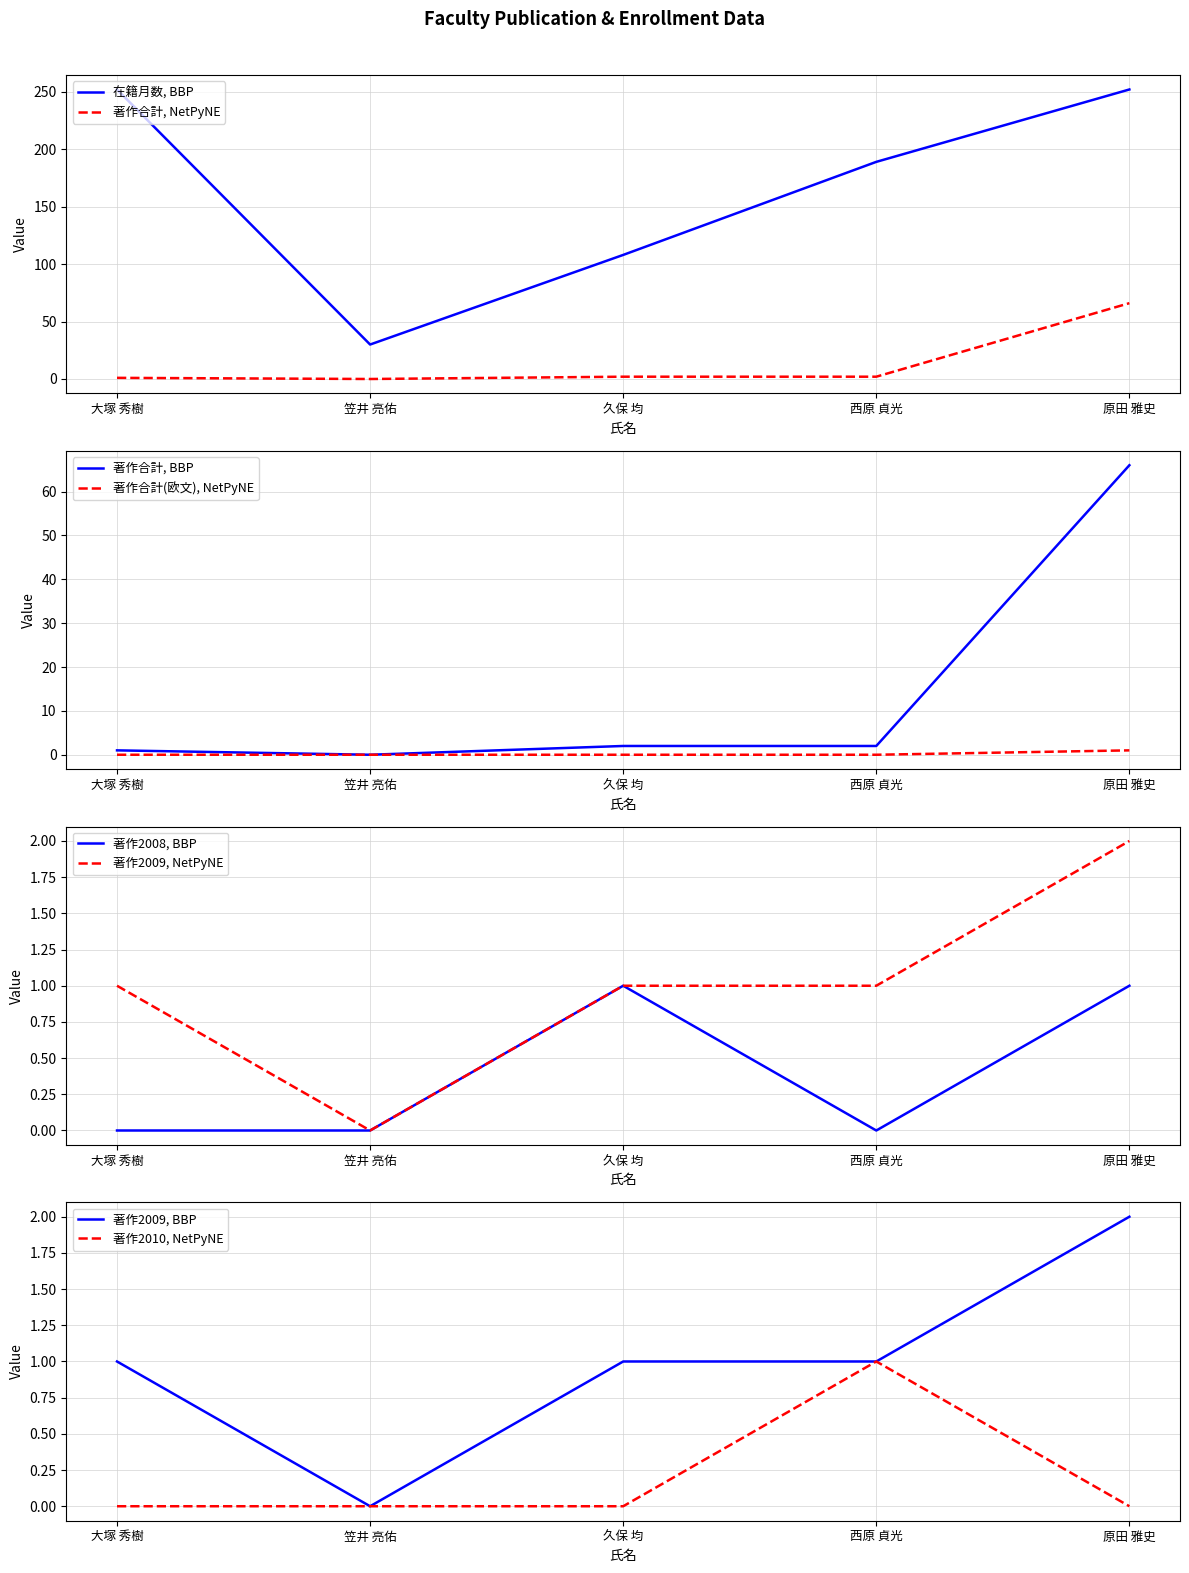

What is the value of the 著作2009 point at the 5th from the left?

2